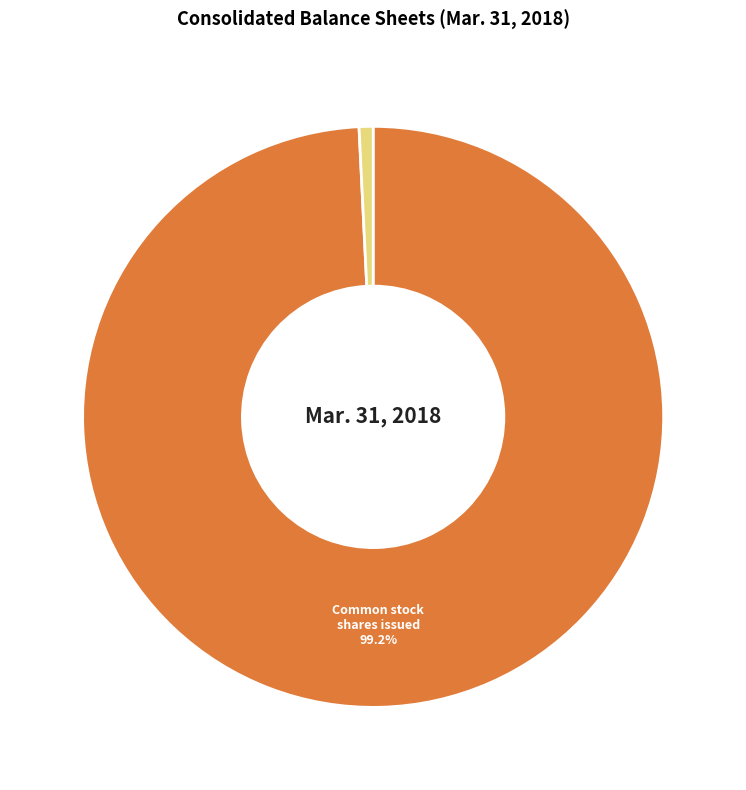

Is there a majority slice in this chart?

Yes